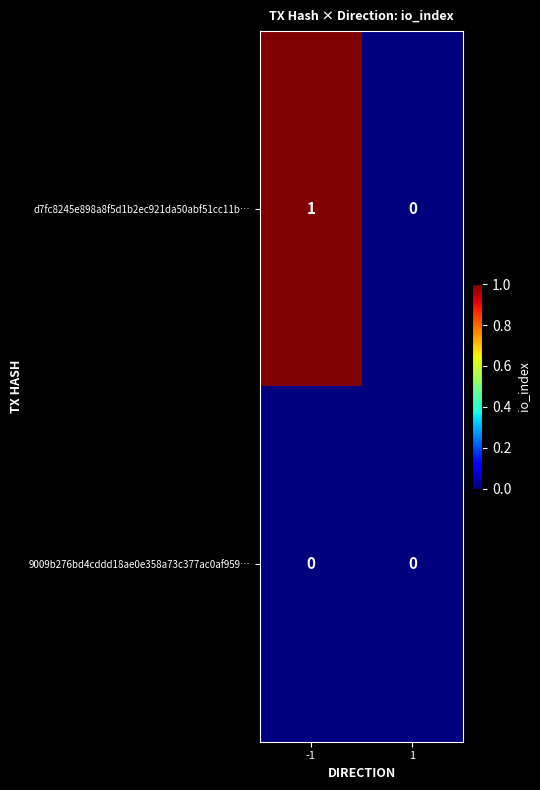

At which category is the sum across all series the highest?

-1